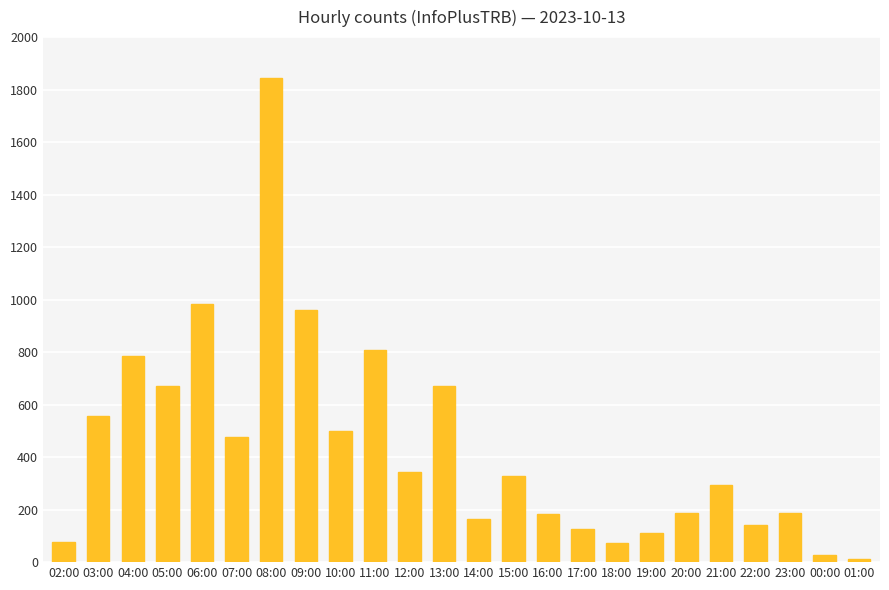

The value at 14:00 is 163. True or false?

True